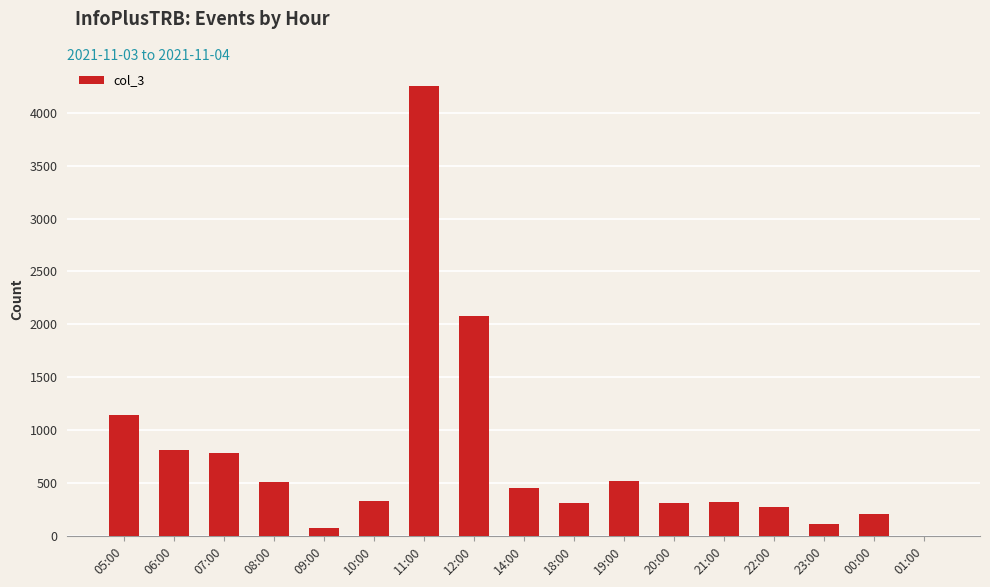

What is the sum of all values?

12498